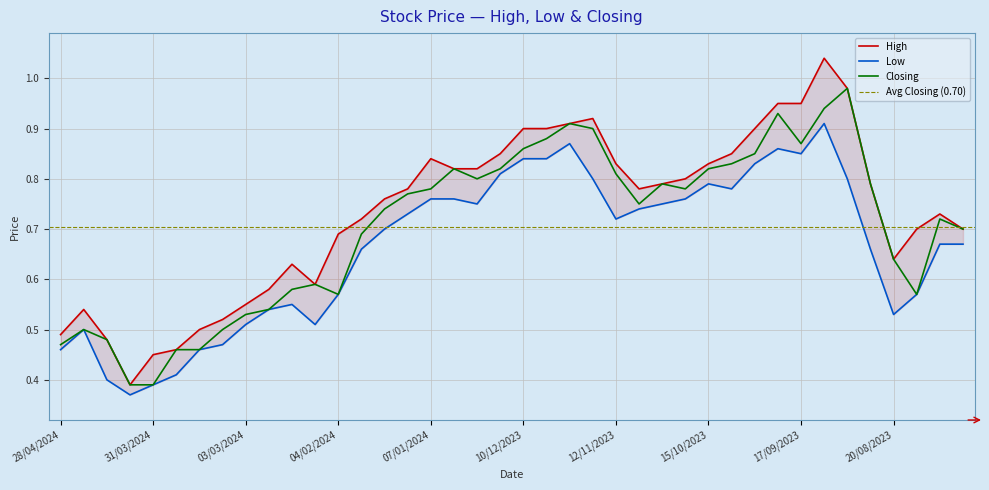

True or false: Closing has more than 2 interior local peaks.

True